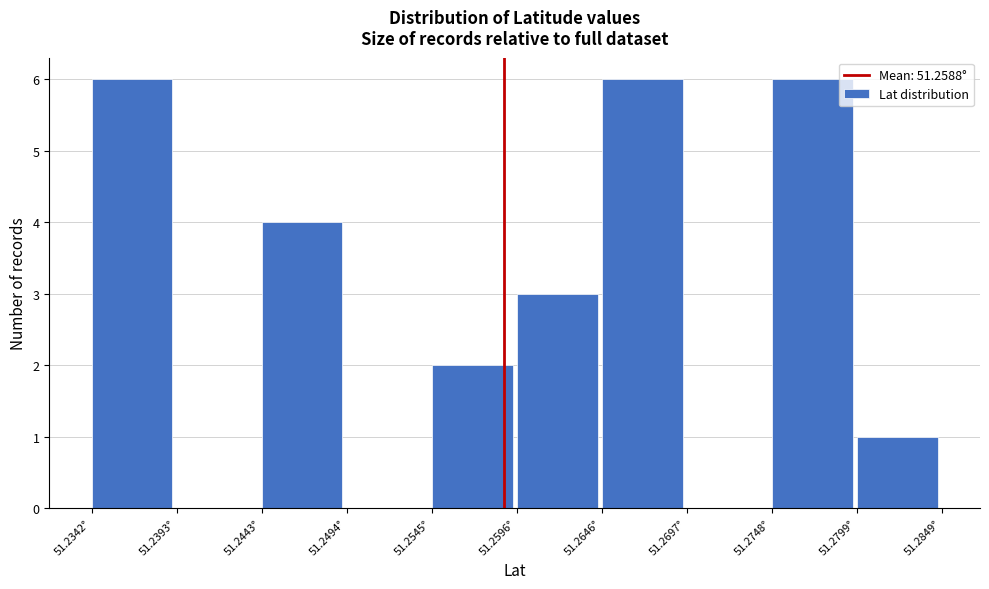

Reading left to right, list every bar in this chart as the range it spans on the x-axis followed by its height. Neither the bar edges nor the heights are printed on the chart, so give them approximately, as read against the axes.

51.234 to 51.239: 6
51.239 to 51.244: 0
51.244 to 51.249: 4
51.249 to 51.254: 0
51.254 to 51.260: 2
51.260 to 51.265: 3
51.265 to 51.270: 6
51.270 to 51.275: 0
51.275 to 51.280: 6
51.280 to 51.285: 1